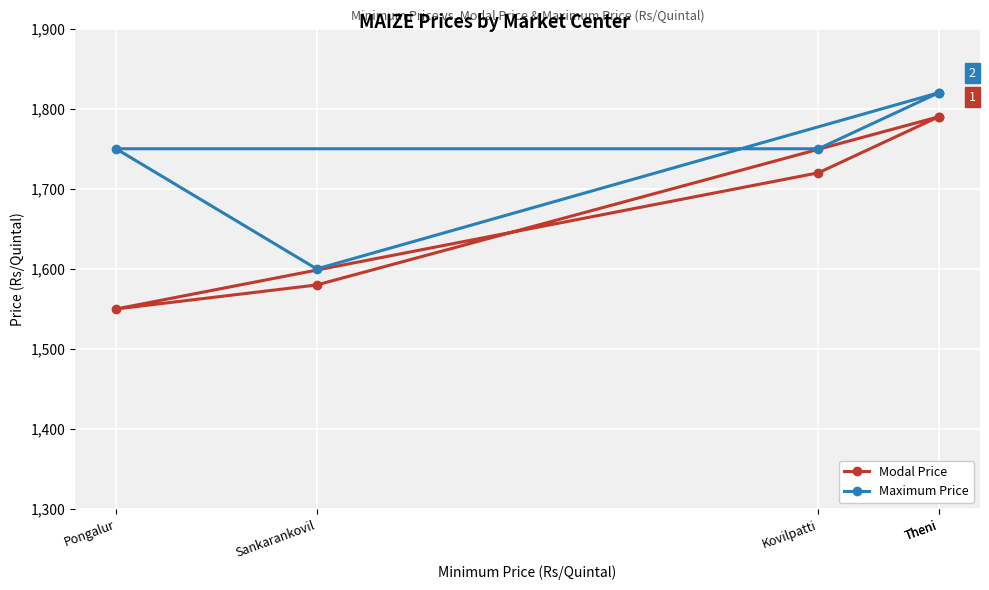

Is it true that Maximum Price equals 2763 at Theni?

False